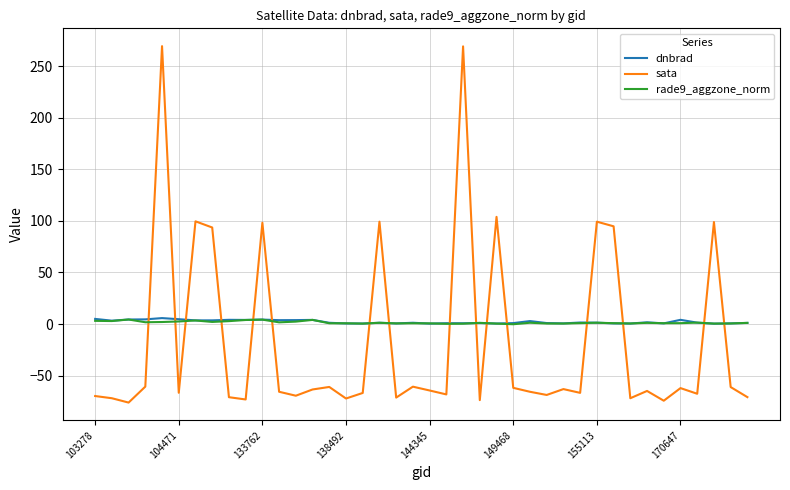

How many times do rade9_aggzone_norm and sata cross each other?

16